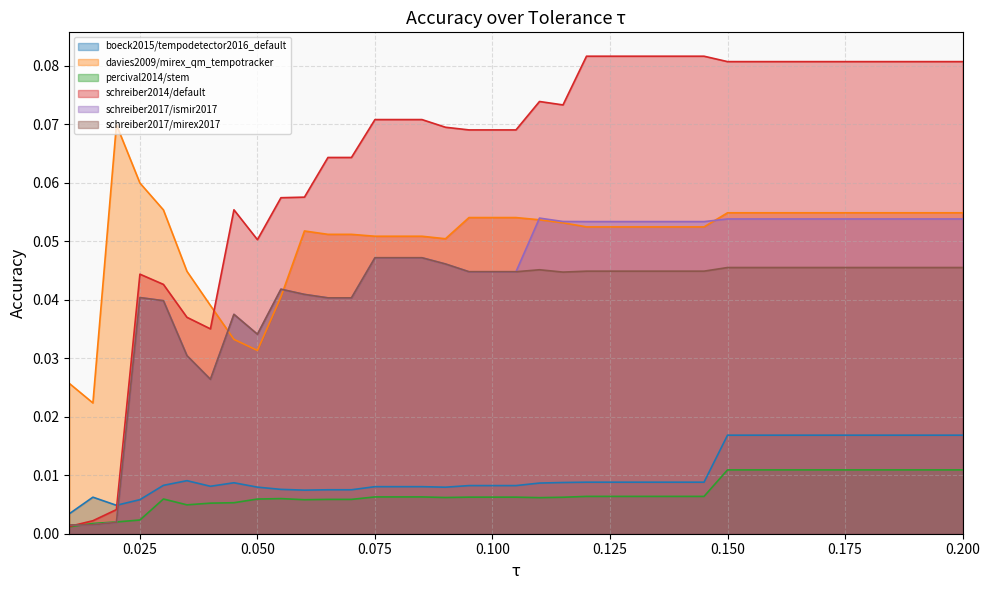

What is the difference between the maximum and minimum values in the schreiber2014/default series?

0.1